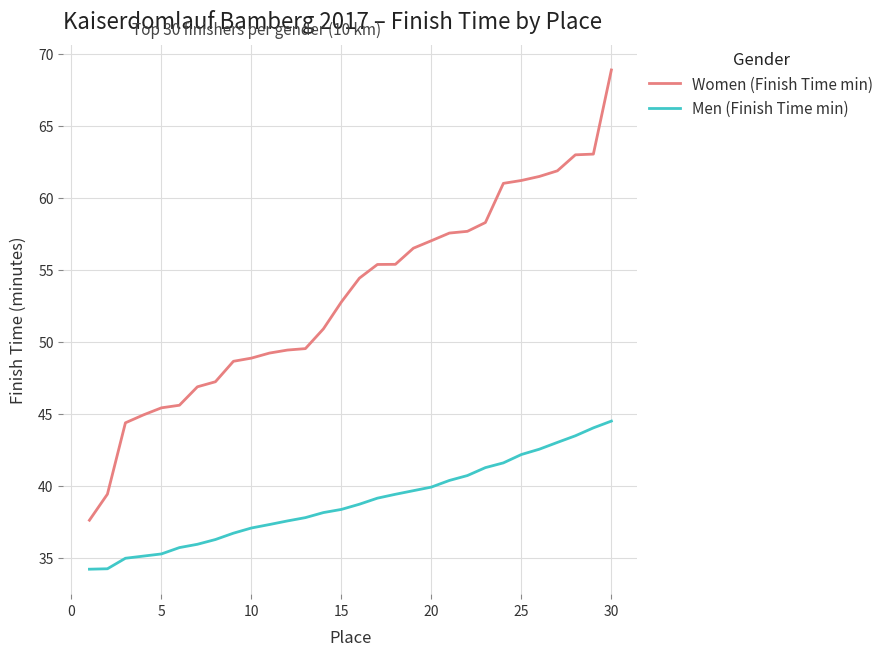

How many categories are shown in the chart?

30